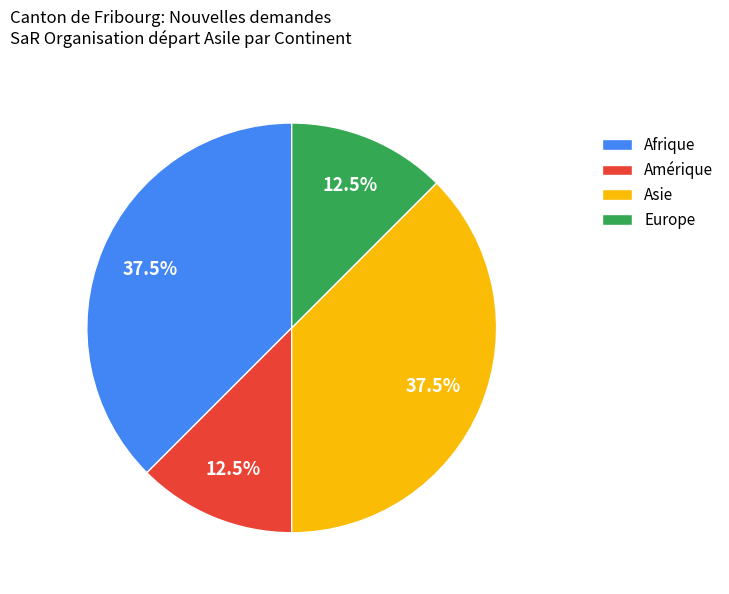

Is there any slice that represents more than half of the pie?

No